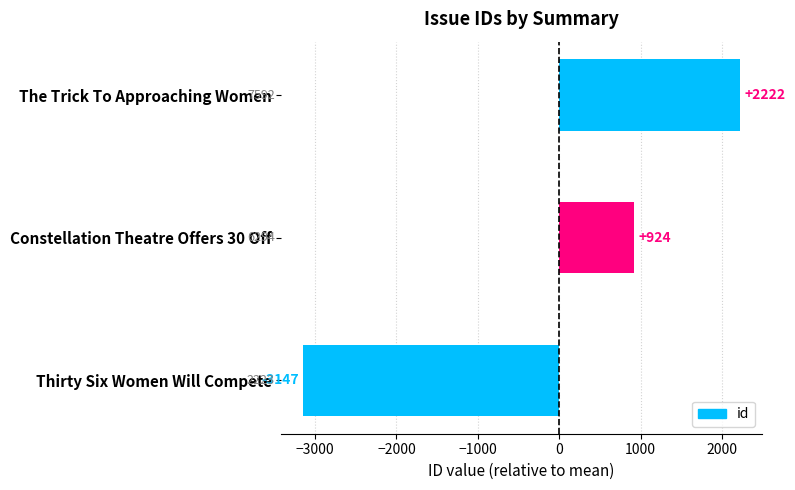

At which category does the chart reach its peak across all series?

The Trick To Approaching Women